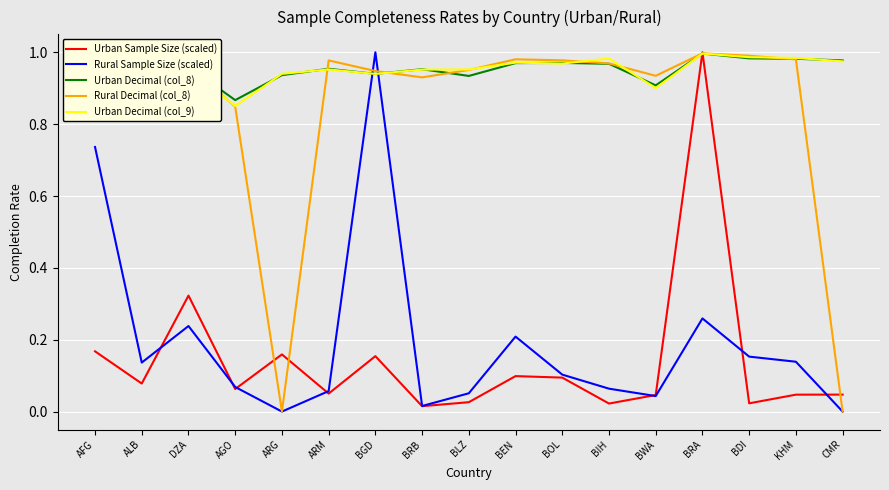

Is the value of Urban Sample Size (scaled) at BLZ greater than the value of Rural Sample Size (scaled) at BEN?

No